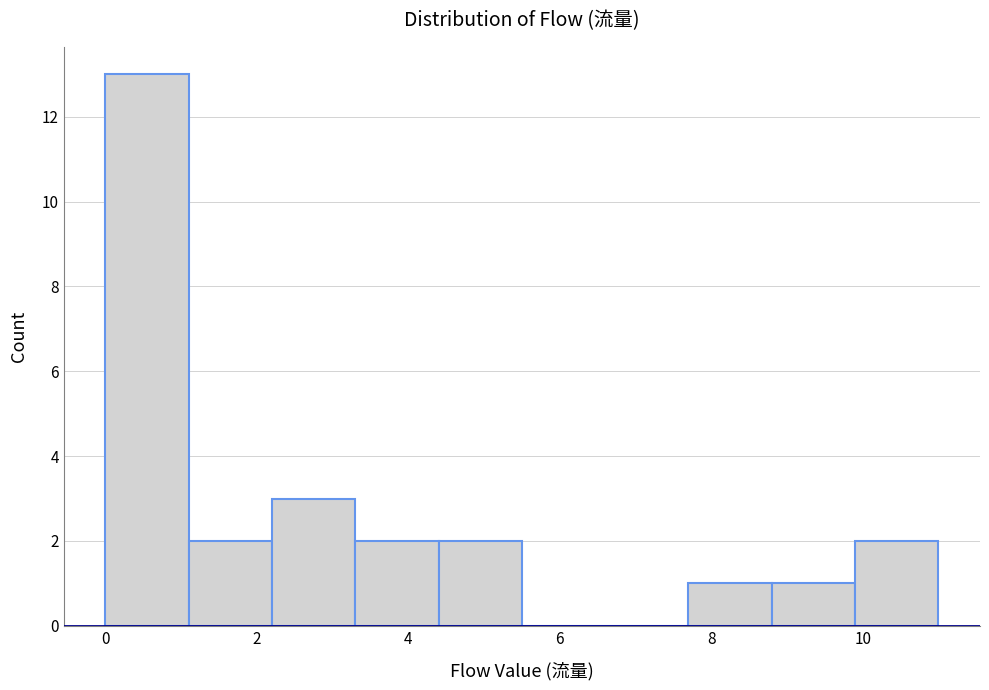

What is the height of the bar covering 9.9 to 11.0 on the x-axis? Neither the bar edges nor the heights are printed on the chart, so give them approximately, as read against the axes.

2